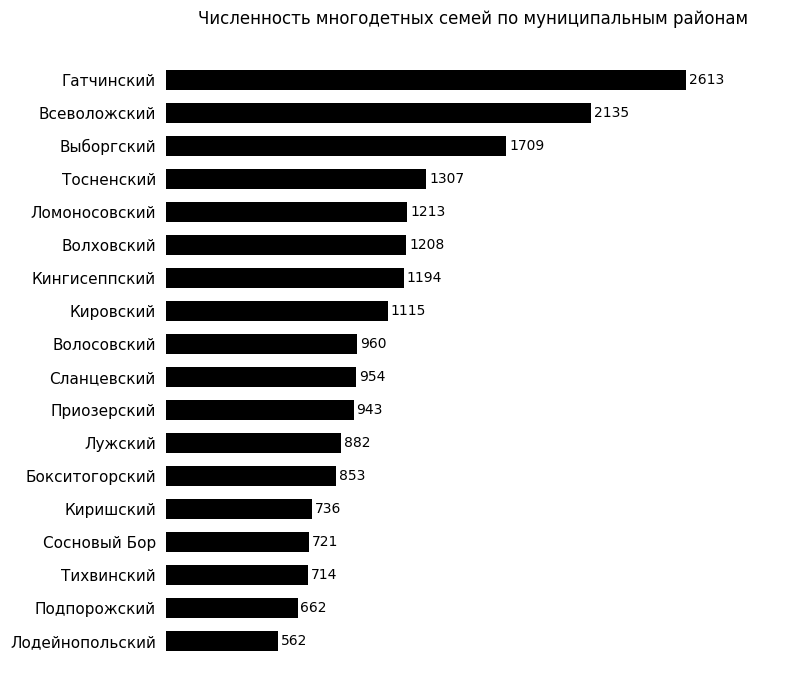

Rank the categories by value from highest to lowest.

Гатчинский, Всеволожский, Выборгский, Тосненский, Ломоносовский, Волховский, Кингисеппский, Кировский, Волосовский, Сланцевский, Приозерский, Лужский, Бокситогорский, Киришский, Сосновый Бор, Тихвинский, Подпорожский, Лодейнопольский